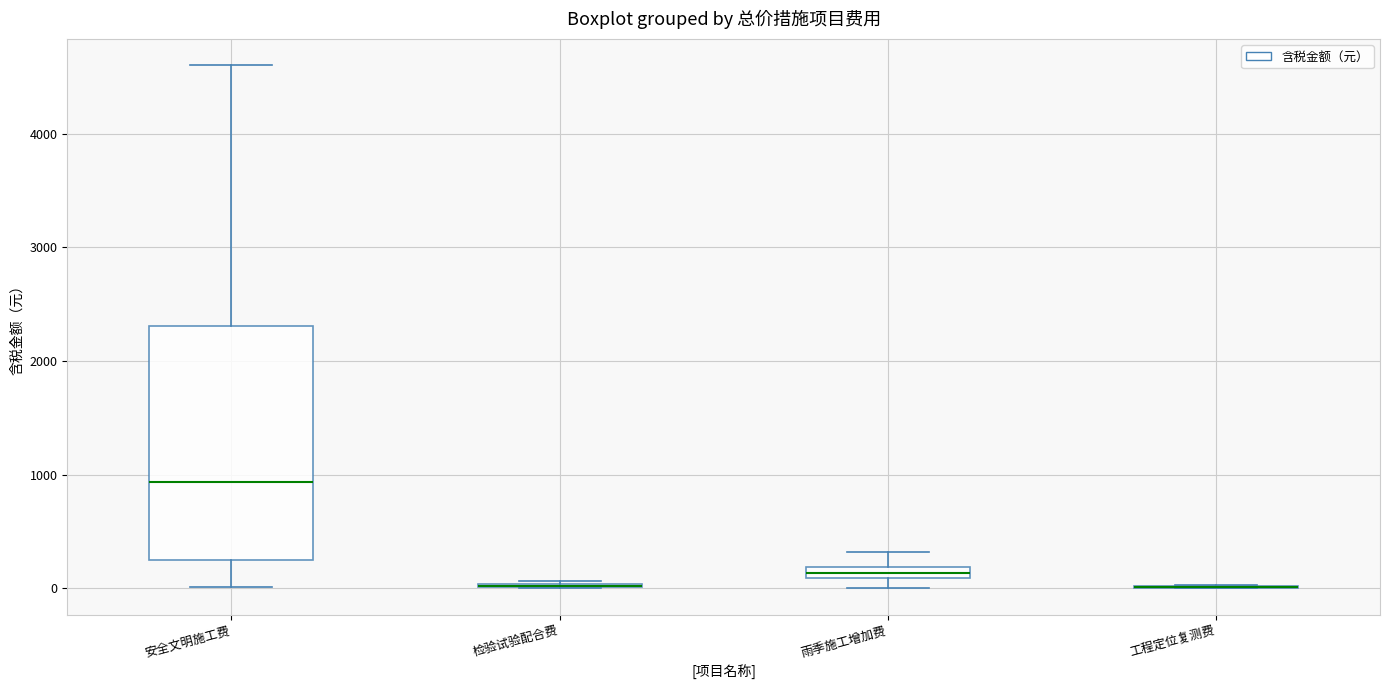

Which box is the tallest, from its lower edge to its upper edge?

安全文明施工费